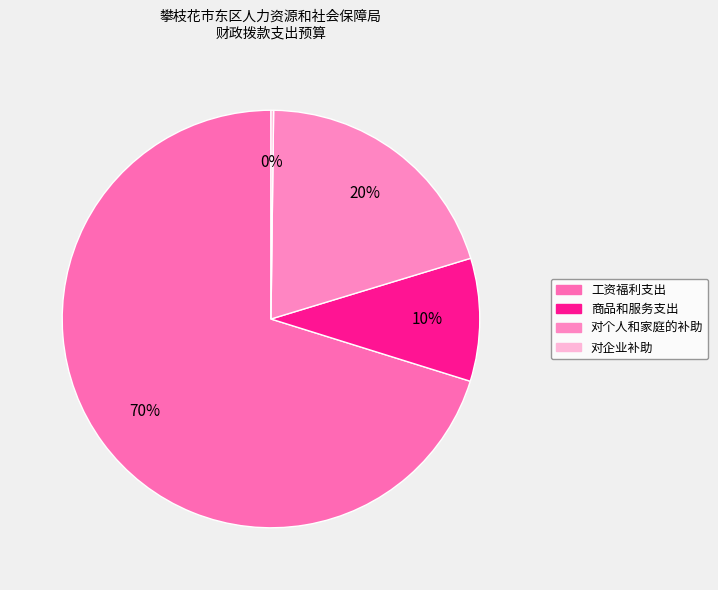

Combined, what portion of the pie is 对企业补助 and 对个人和家庭的补助?

20.3%